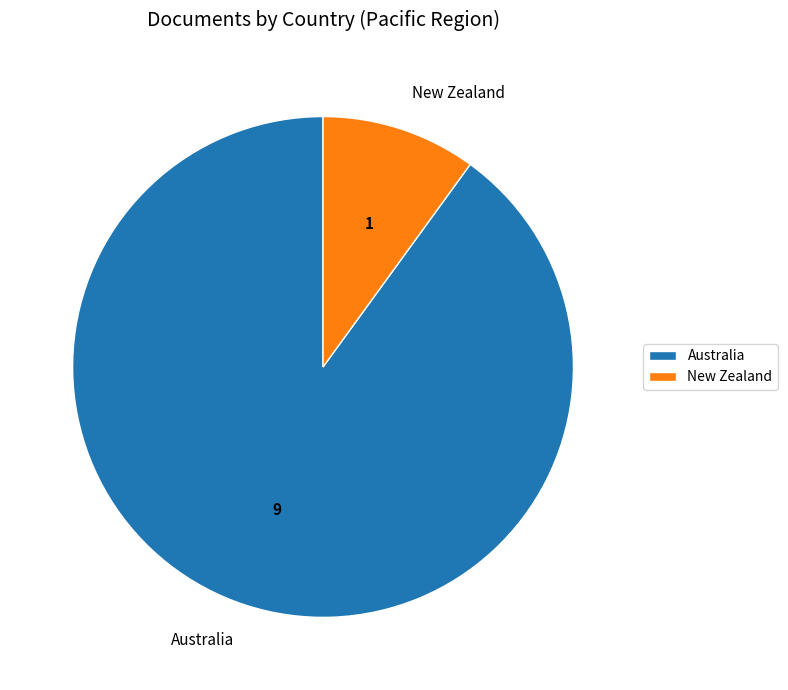

Which has a higher value, Australia or New Zealand?

Australia